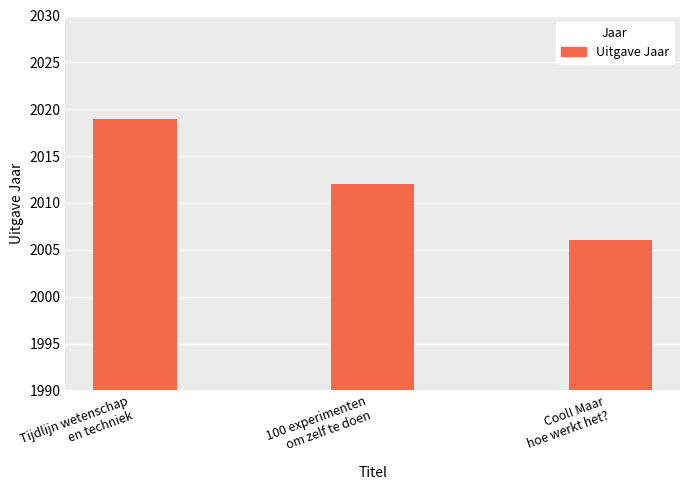

Count the number of categories in the chart.

3